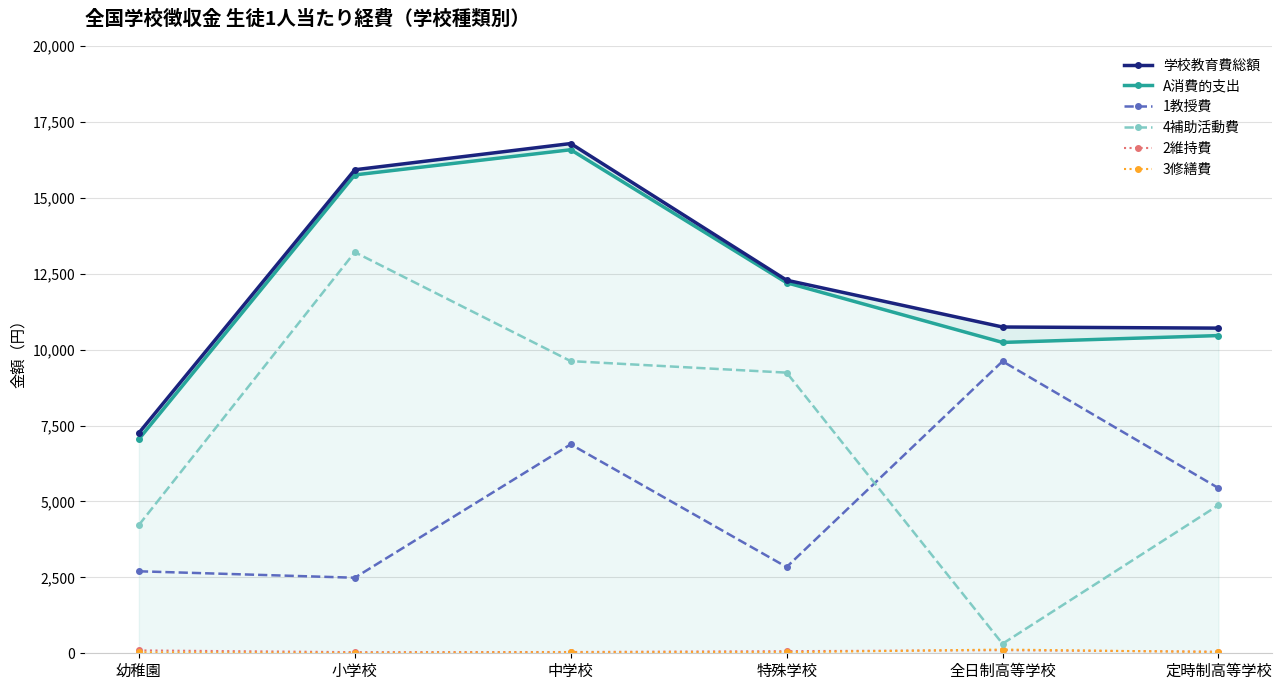

Reading left to right, transcribe all the data shown in this chart.

学校教育費総額: 幼稚園=7255	小学校=15922	中学校=16785	特殊学校=12285	全日制高等学校=10744	定時制高等学校=10707
A消費的支出: 幼稚園=7053	小学校=15752	中学校=16581	特殊学校=12202	全日制高等学校=10236	定時制高等学校=10462
1教授費: 幼稚園=2700	小学校=2488	中学校=6880	特殊学校=2840	全日制高等学校=9615	定時制高等学校=5440
4補助活動費: 幼稚園=4224	小学校=13207	中学校=9620	特殊学校=9241	全日制高等学校=314	定時制高等学校=4877
2維持費: 幼稚園=95	小学校=37	中学校=42	特殊学校=70	全日制高等学校=101	定時制高等学校=52
3修繕費: 幼稚園=28	小学校=12	中学校=31	特殊学校=34	全日制高等学校=123	定時制高等学校=40